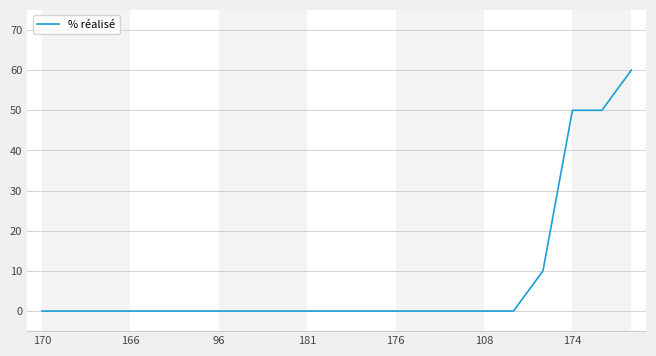

What is the difference between the maximum and minimum values?

60